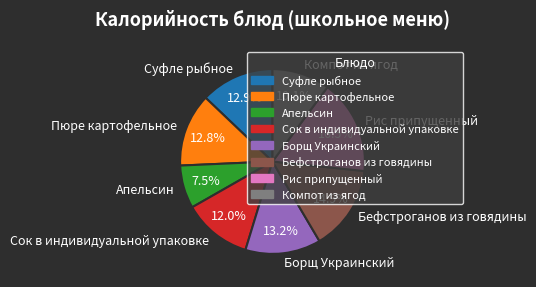

Is there a majority slice in this chart?

No